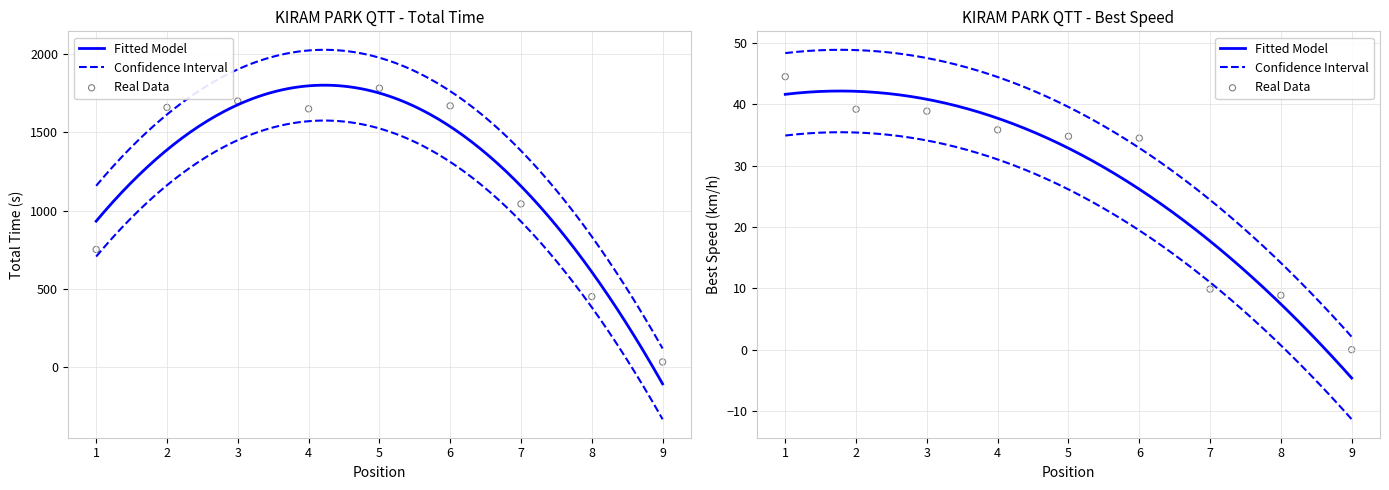

Which series contains the highest Y value?

Total Time